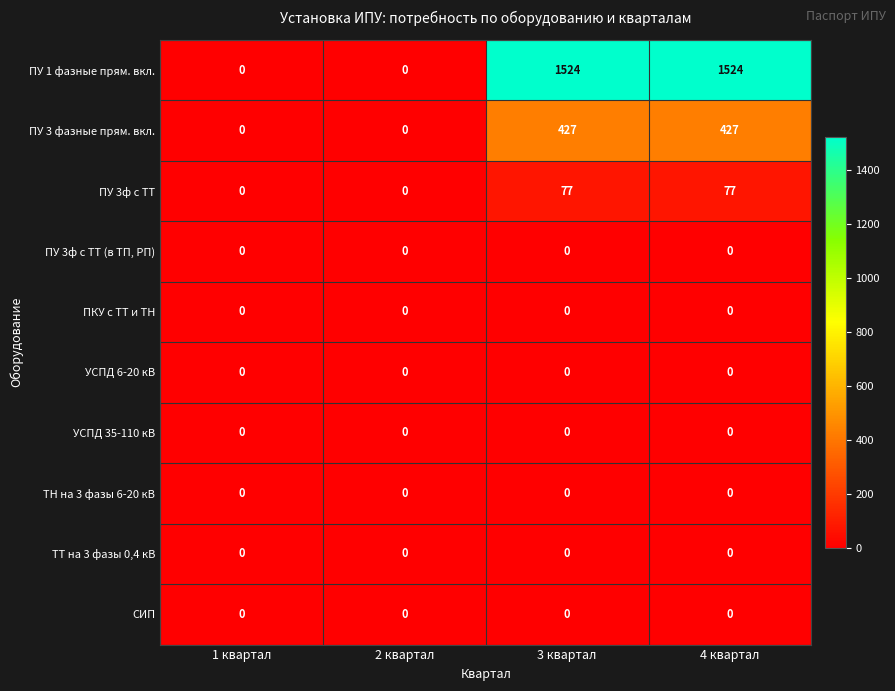

Is the value of ПУ 1 фазные прям. вкл. at 4 квартал greater than the value of ПУ 3 фазные прям. вкл. at 2 квартал?

Yes